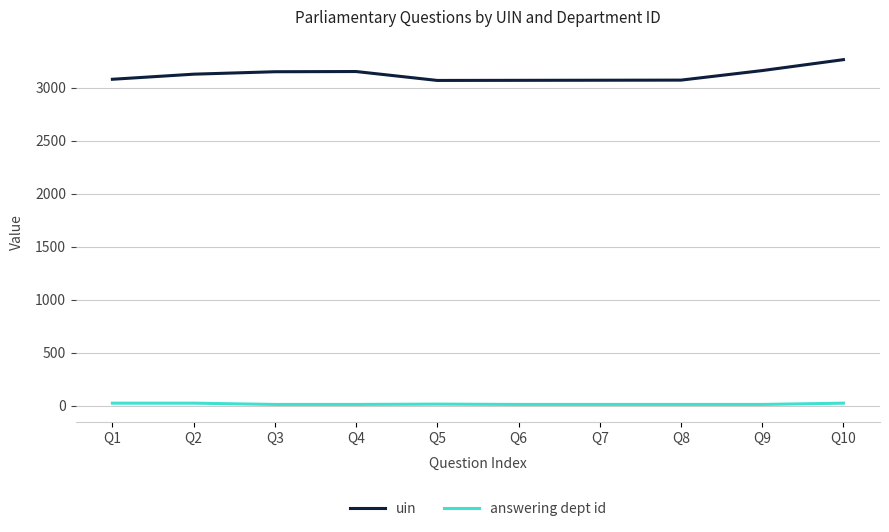

At which label does uin reach its peak?

Q10